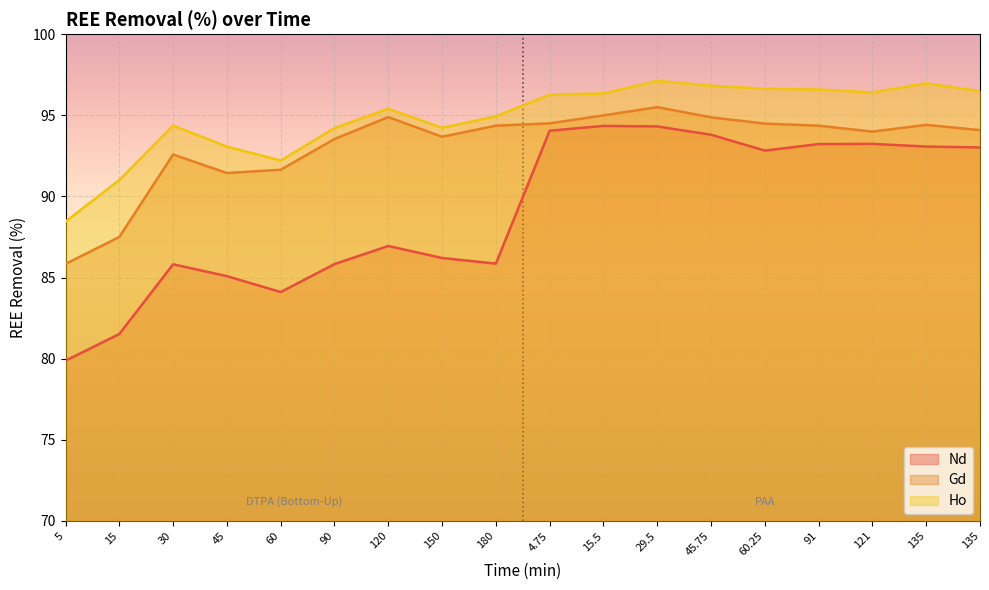

True or false: Nd and Gd intersect in this chart.

False